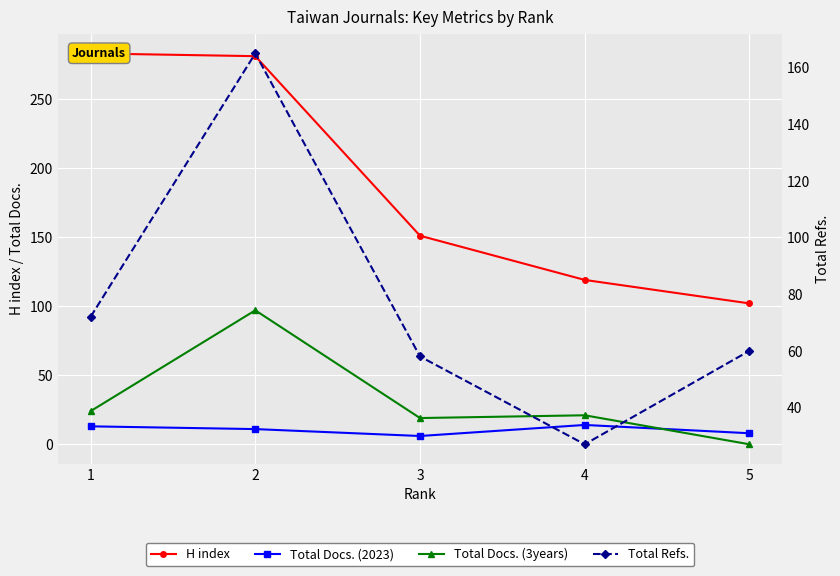

What is the maximum value for Total Refs.?

165